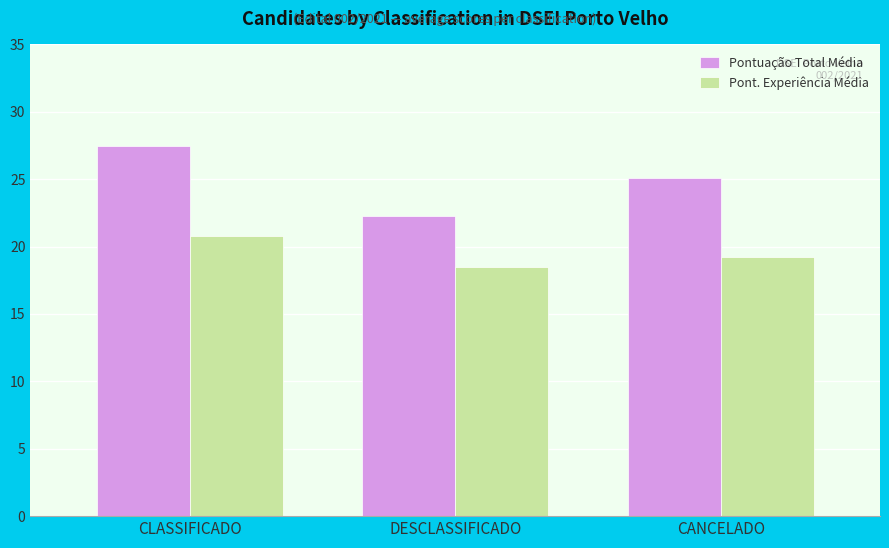

Which series has the largest range (max minus min)?

Pontuação Total Média